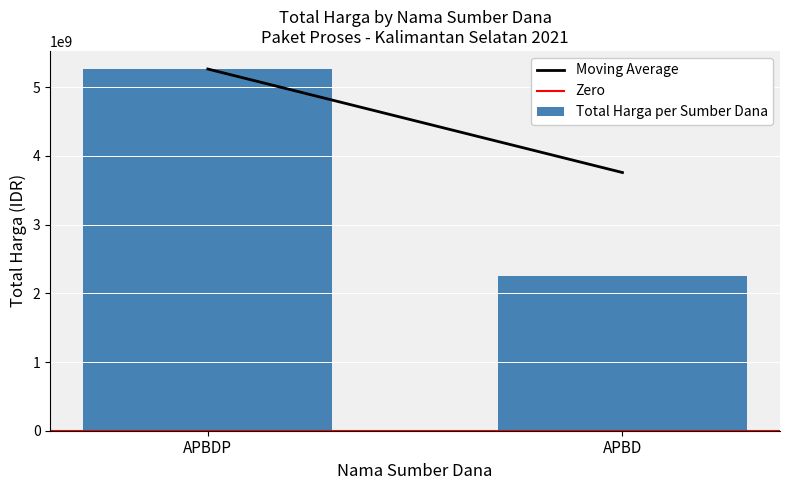

What is the label of the 1st bar from the left?

APBDP